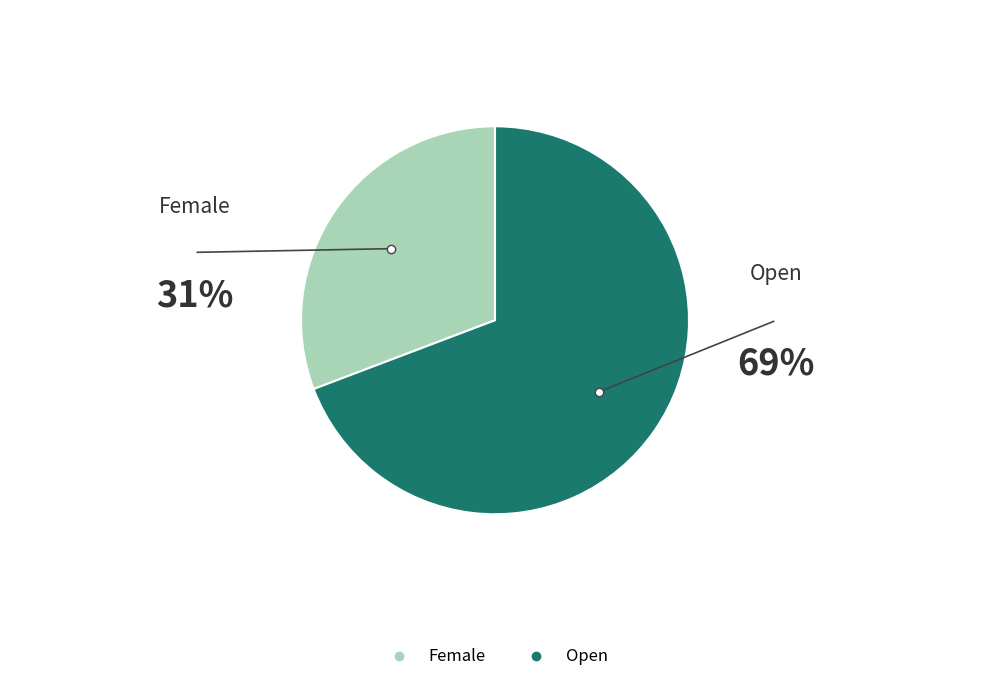

The Open slice represents 69% of the pie. True or false?

True